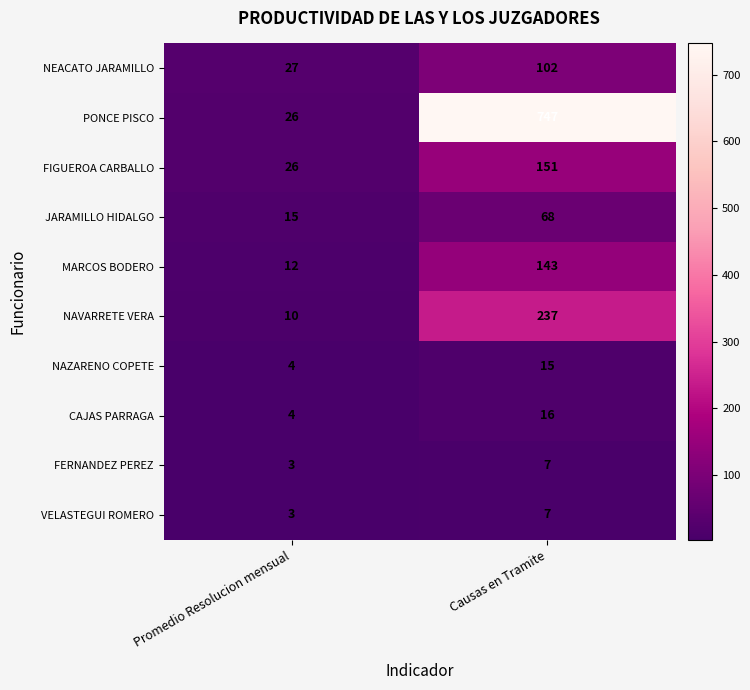

Which label corresponds to the largest value in the chart?

Causas en Tramite